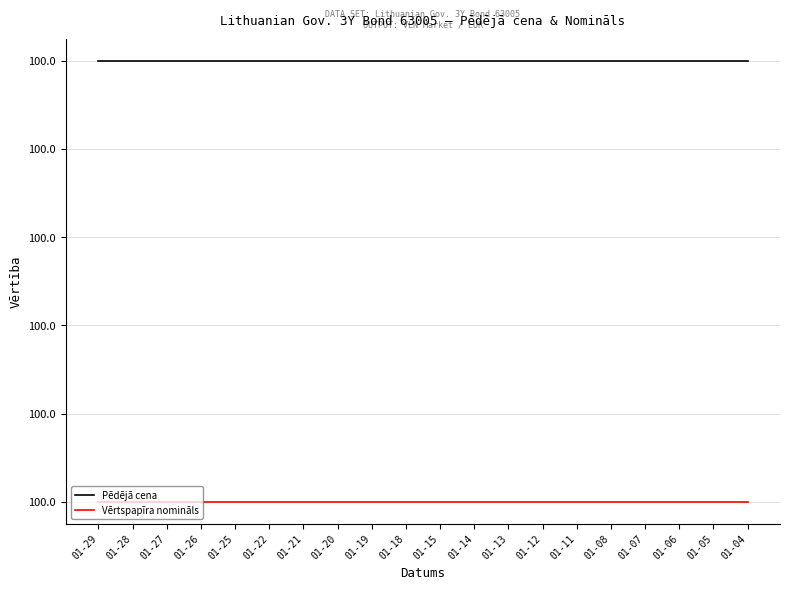

Reading right to left, extract all data points from this chart.

Pēdējā cena: 100.0	100.0	100.0	100.0	100.0	100.0	100.0	100.0	100.0	100.0	100.0	100.0	100.0	100.0	100.0	100.0	100.0	100.0	100.0	100.0
Vērtspapīra nomināls: 100.0	100.0	100.0	100.0	100.0	100.0	100.0	100.0	100.0	100.0	100.0	100.0	100.0	100.0	100.0	100.0	100.0	100.0	100.0	100.0